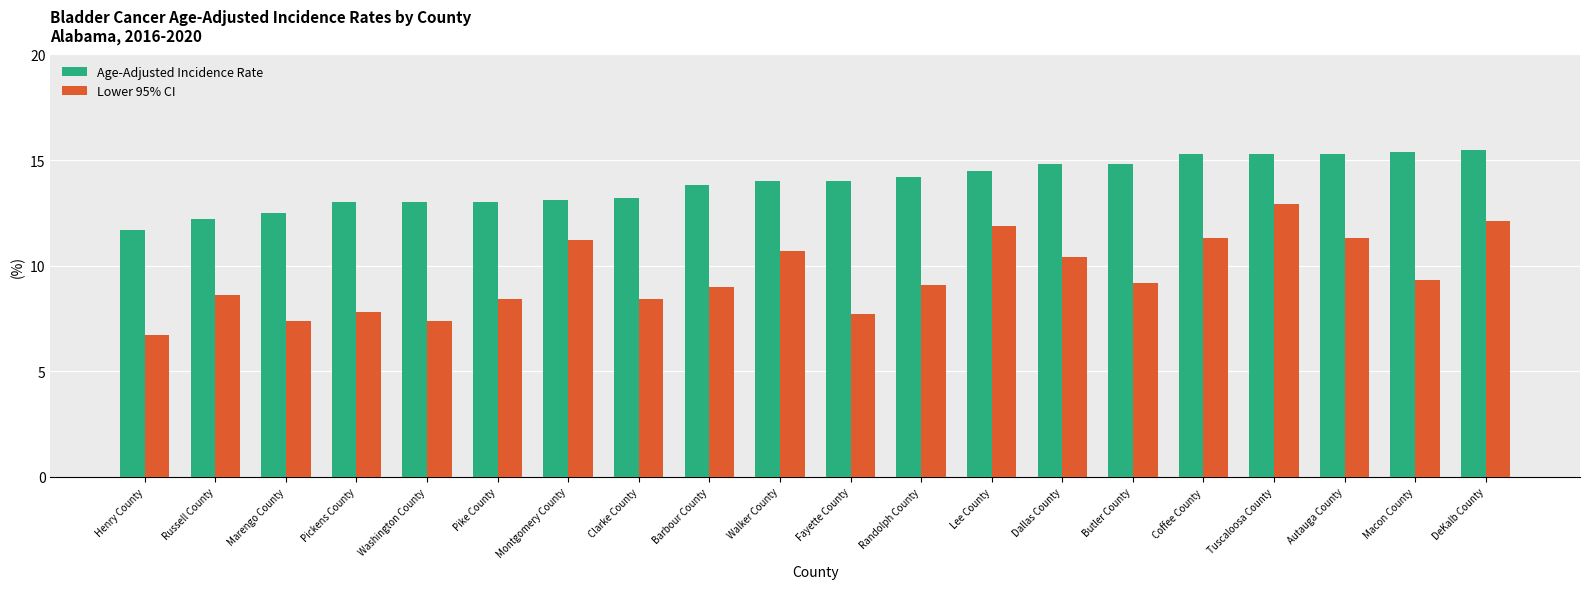

At how many categories does at least one series exceed 8?

20